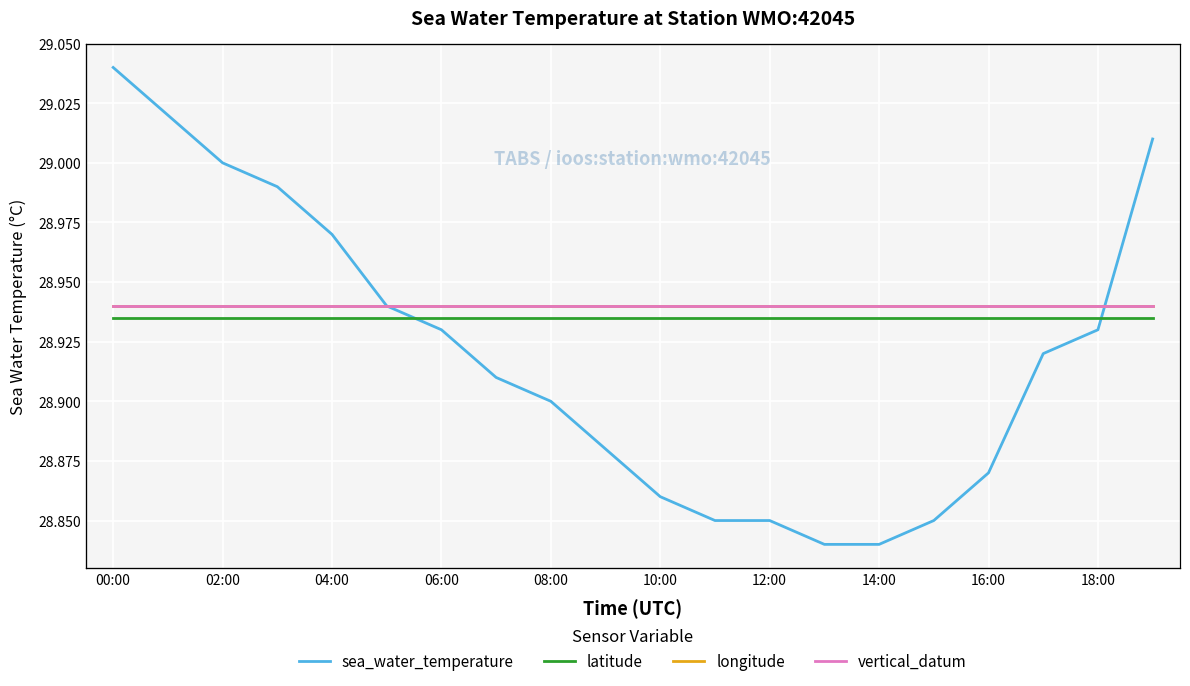

Is the value of sea_water_temperature at 06:00 greater than the value of longitude at 08:00?

Yes